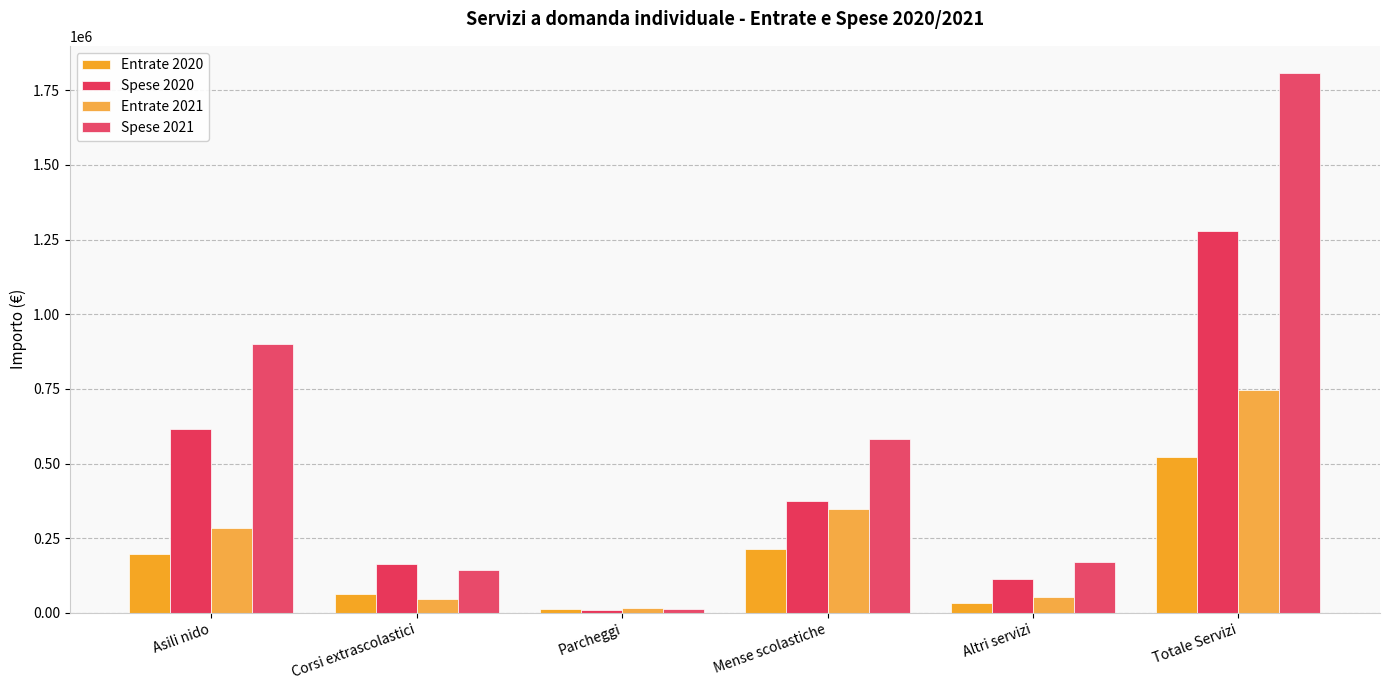

Does the chart contain stacked bars?

No